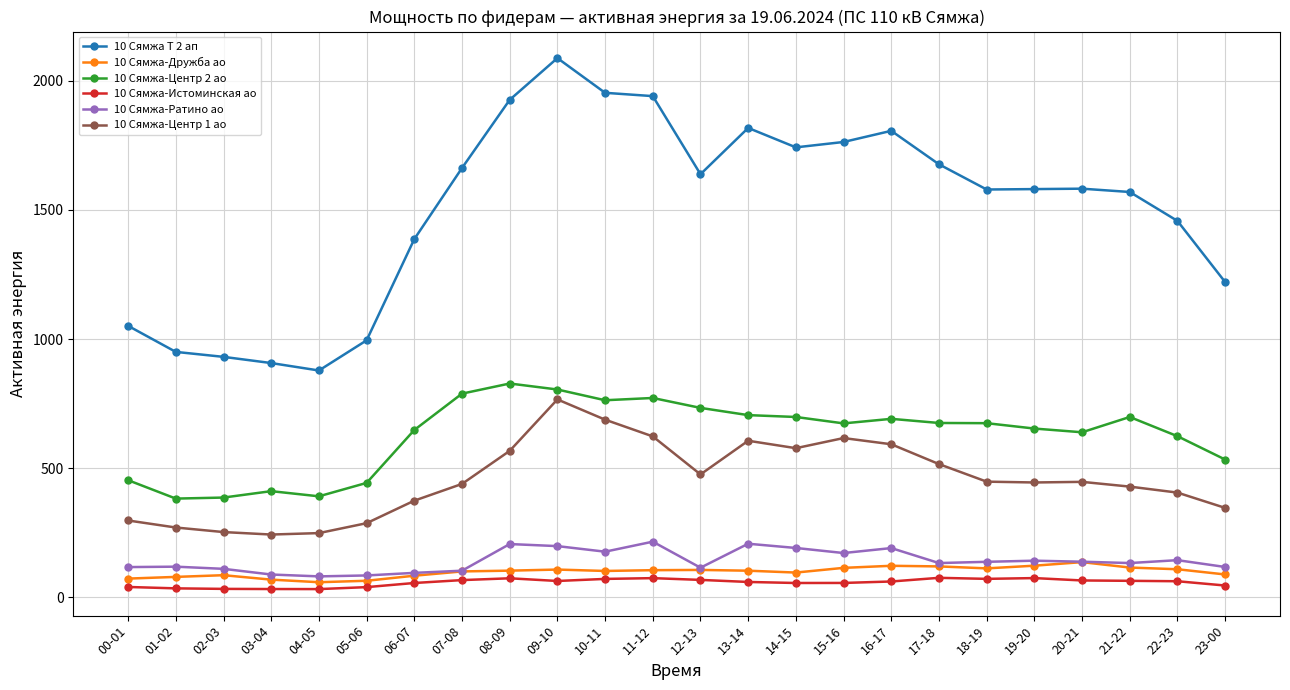

True or false: 10 Сямжа-Дружба ао has more than 0 interior local peaks.

True